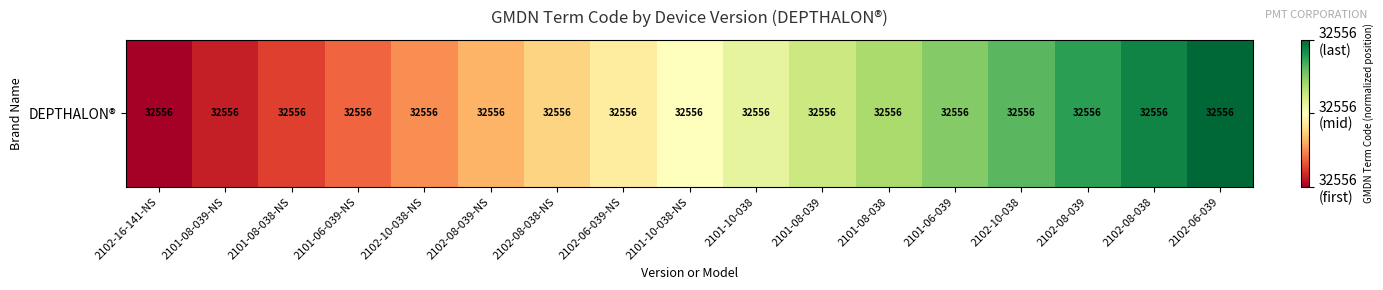

Rank the categories by value from highest to lowest.

2102-06-039, 2102-08-038, 2102-08-039, 2102-10-038, 2101-06-039, 2101-08-038, 2101-08-039, 2101-10-038, 2101-10-038-NS, 2102-06-039-NS, 2102-08-038-NS, 2102-08-039-NS, 2102-10-038-NS, 2101-06-039-NS, 2101-08-038-NS, 2101-08-039-NS, 2102-16-141-NS